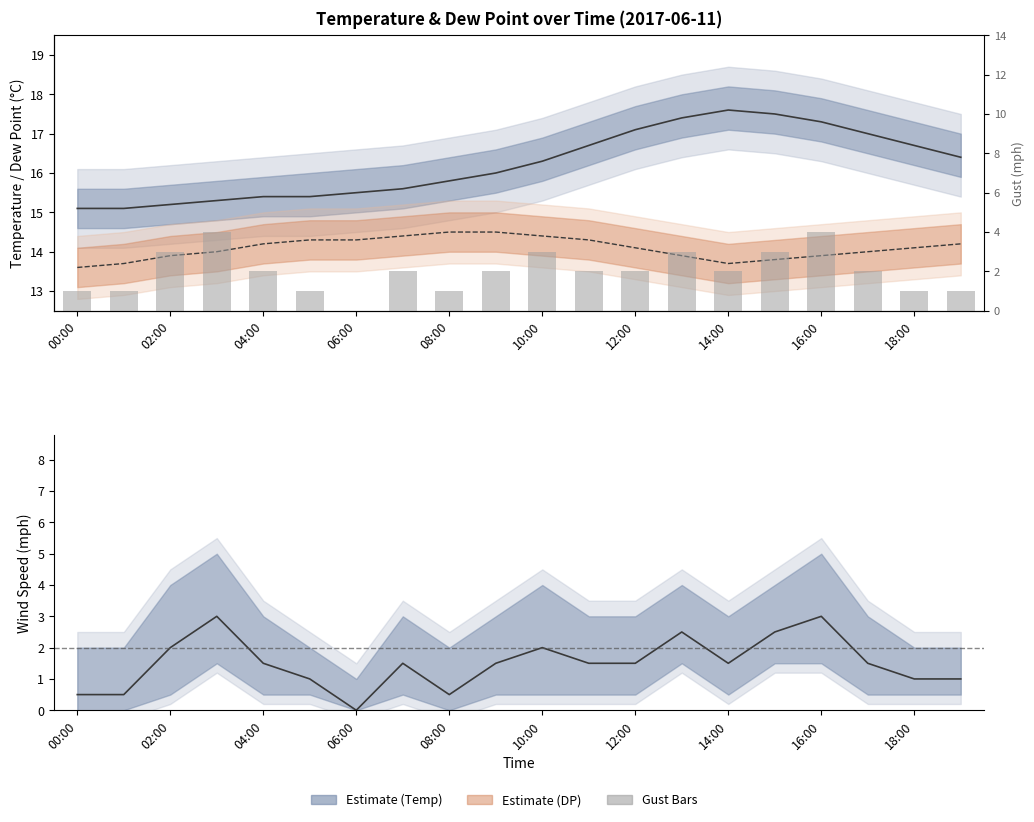

The chart shows a value of 1 at 14:00. True or false?

False